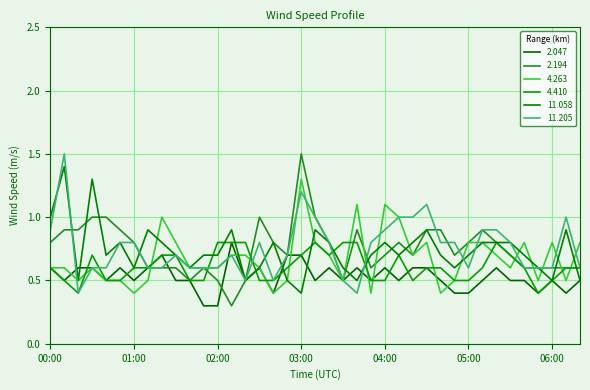

Does the chart display data point markers on the line(s)?

No